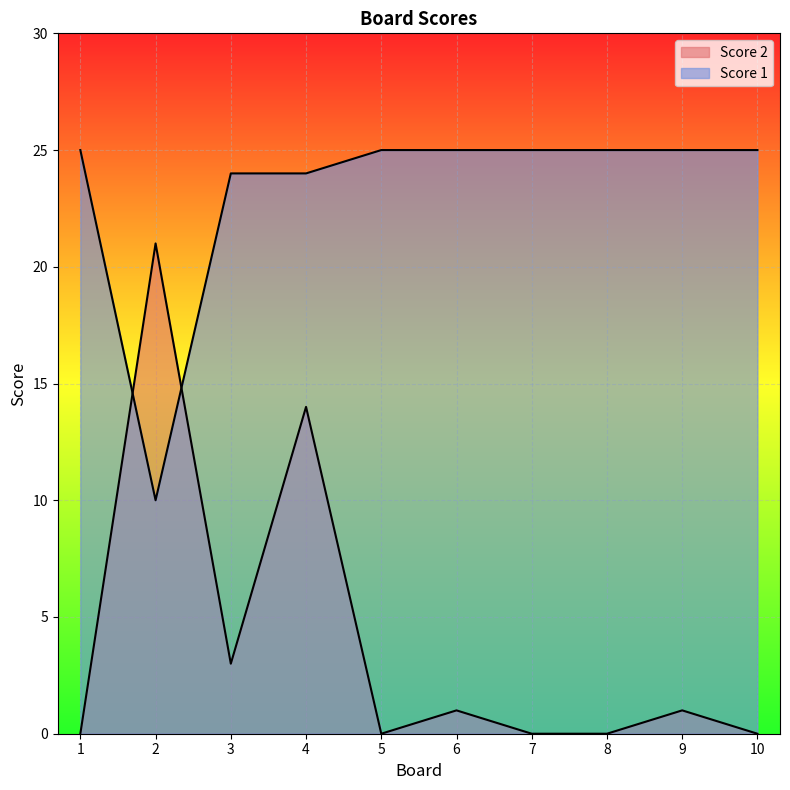

Which label corresponds to the smallest value in the chart?

1